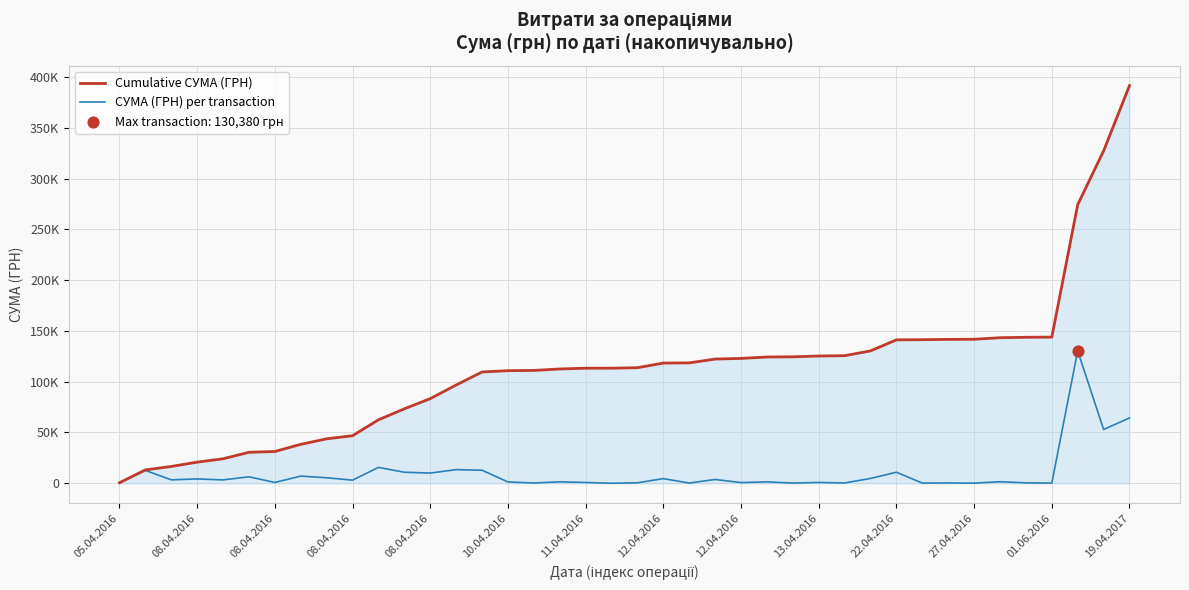

Does the chart have visible grid lines?

Yes